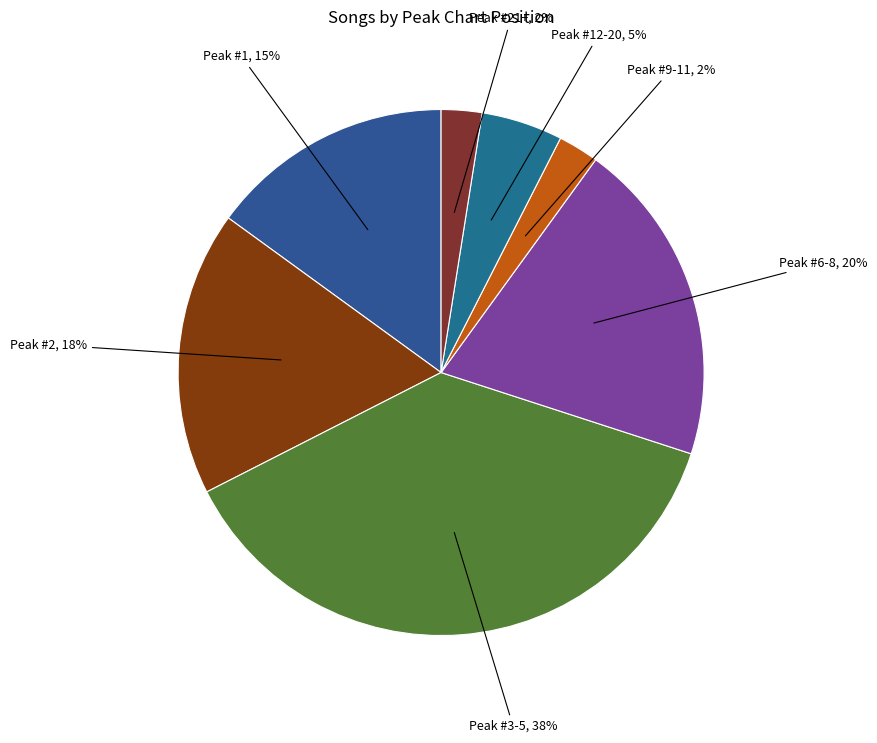

To the nearest percent, what percentage of the pie is Peak #21+?

3%